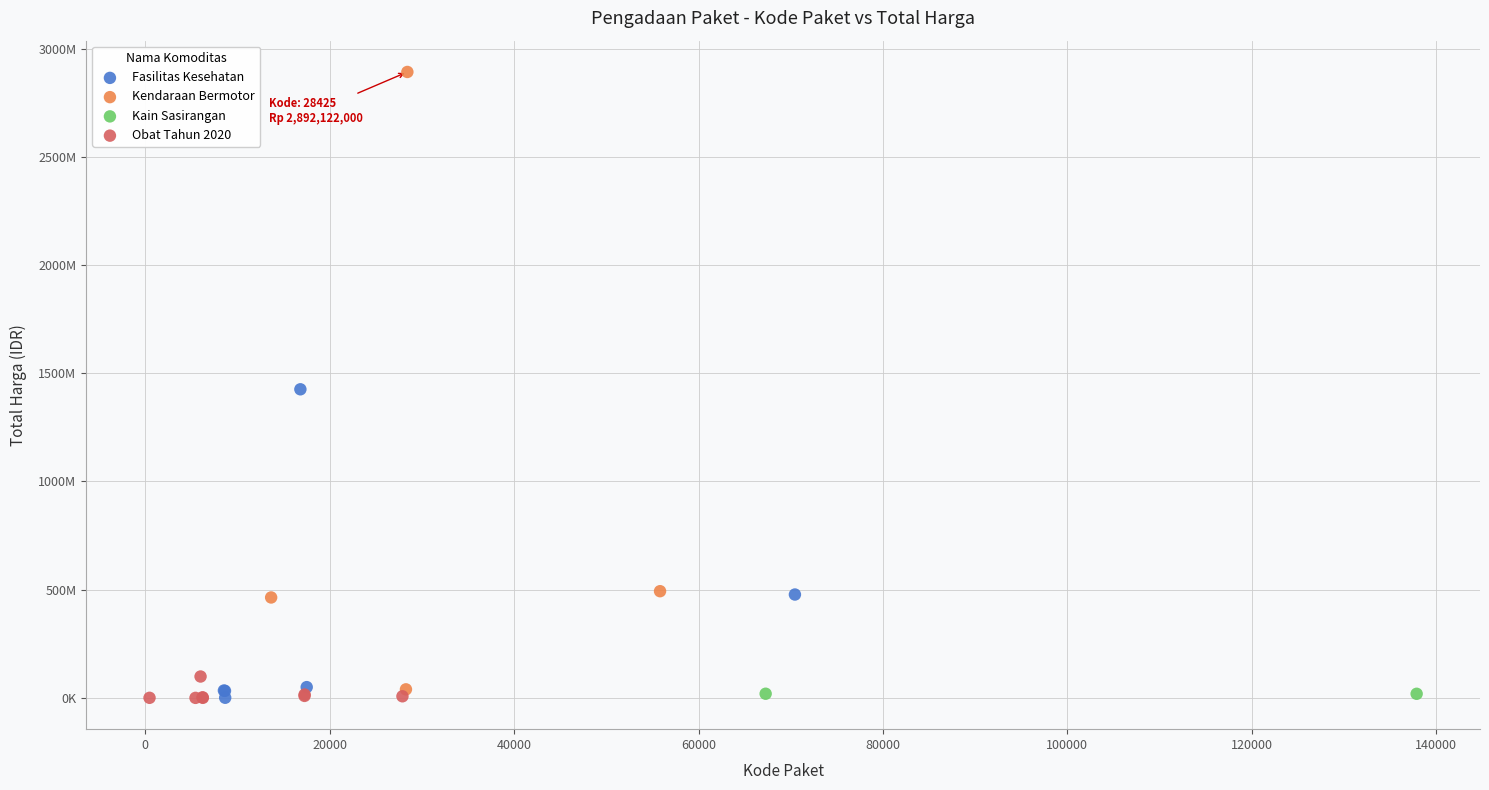

Which series has the largest Y range (max minus min)?

Kendaraan Bermotor